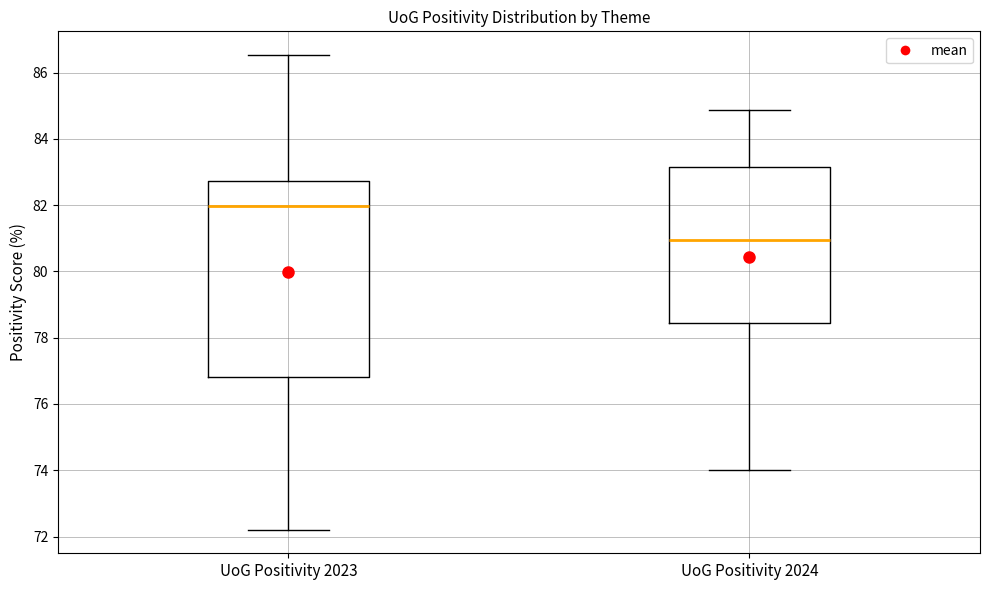

Reading left to right, read every box against the y-axis: the position of its median line, the range the box covers, and the ends of its whiskers. The values are not printed on the chart, so give them approximately, as read against the axis.

UoG Positivity 2023: median 82.0, box 76.8 to 82.8, whiskers 72.2 to 86.6
UoG Positivity 2024: median 81.0, box 78.4 to 83.2, whiskers 74.0 to 84.8